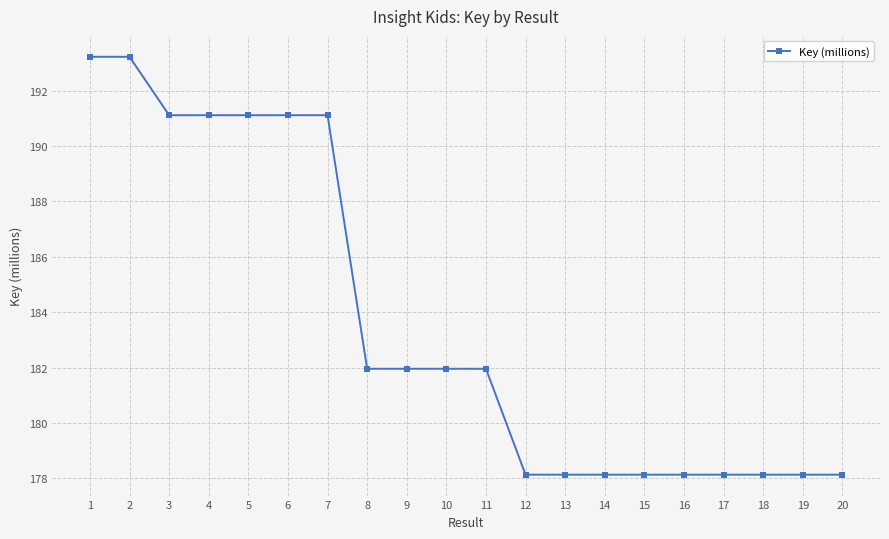

What is the value of the 10th point from the left?

182.0